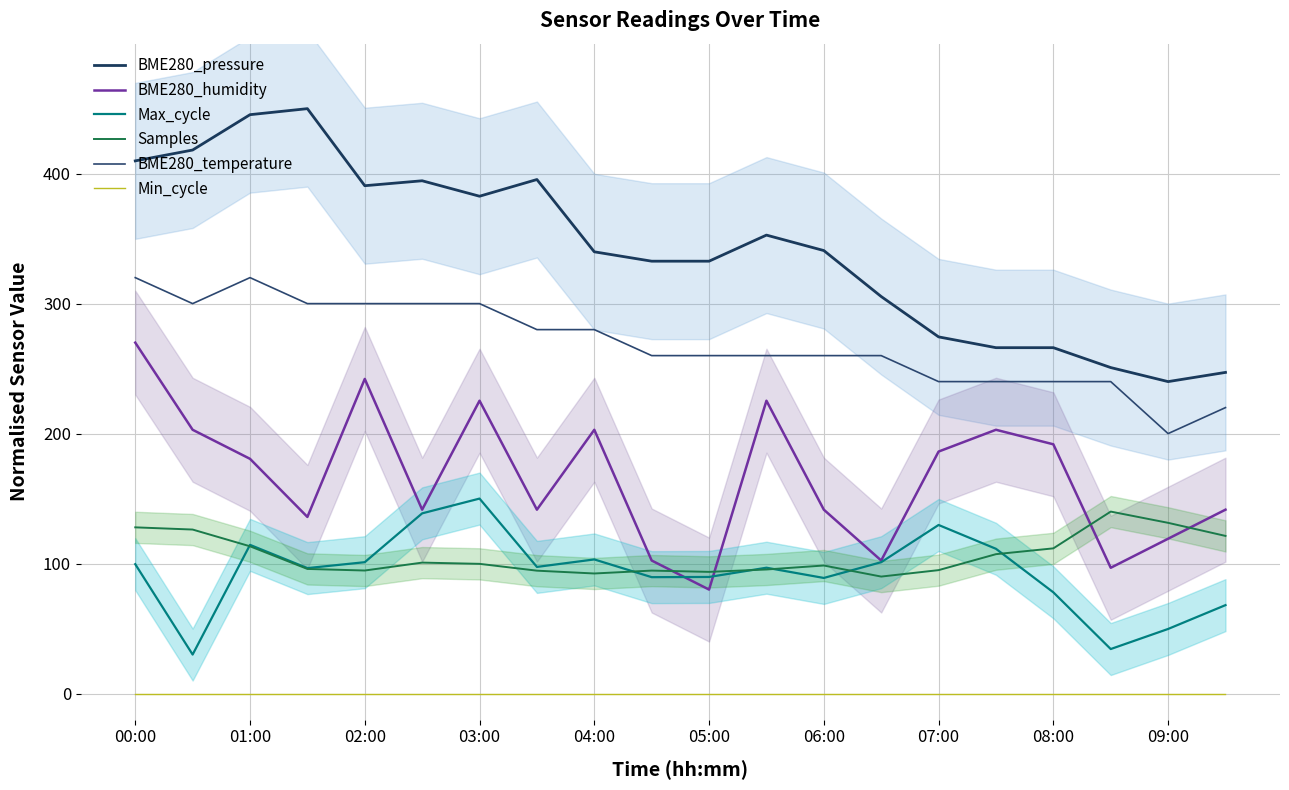

Does the chart have visible grid lines?

Yes